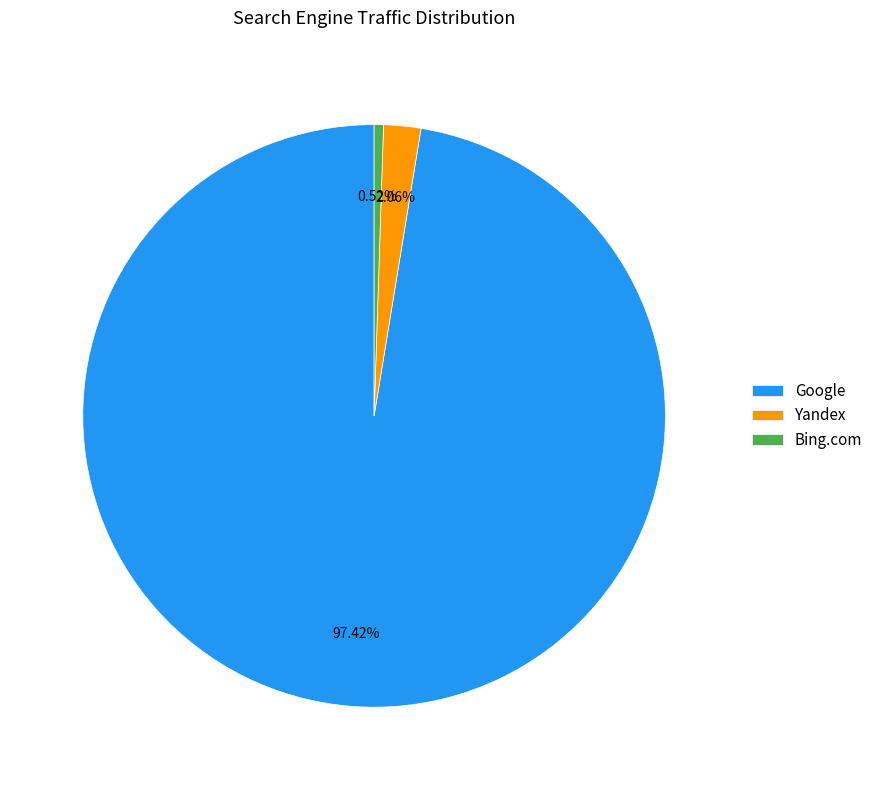

What is the smallest slice in the pie chart?

Bing.com